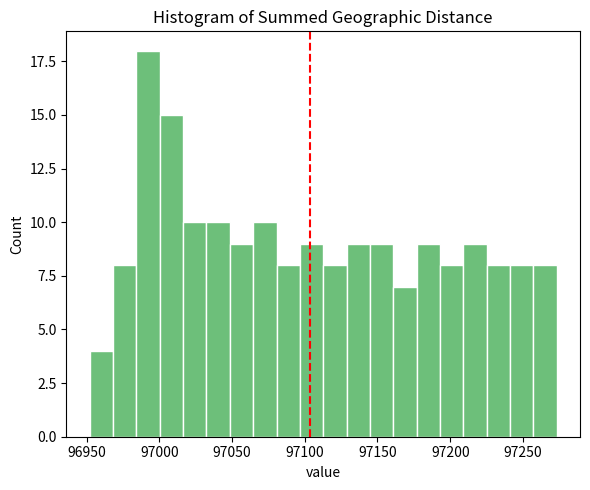

Read against the x-axis, roughly where is the centre of the tallest bar?

96990